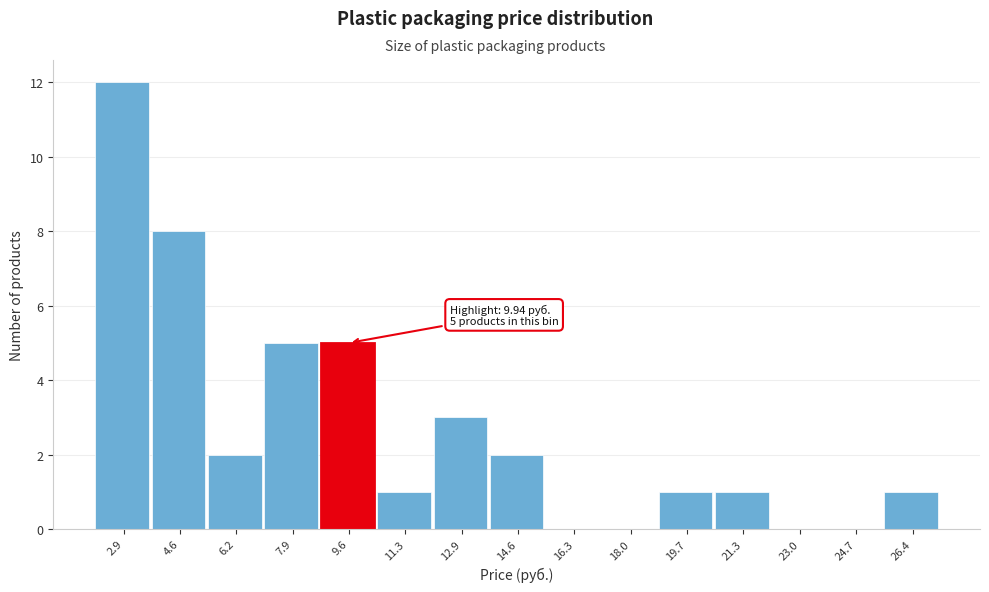

Reading right to left, what are all the values shown in this chart?

26.4=1	24.7=0	23.0=0	21.3=1	19.7=1	18.0=0	16.3=0	14.6=2	12.9=3	11.3=1	9.6=5	7.9=5	6.2=2	4.6=8	2.9=12